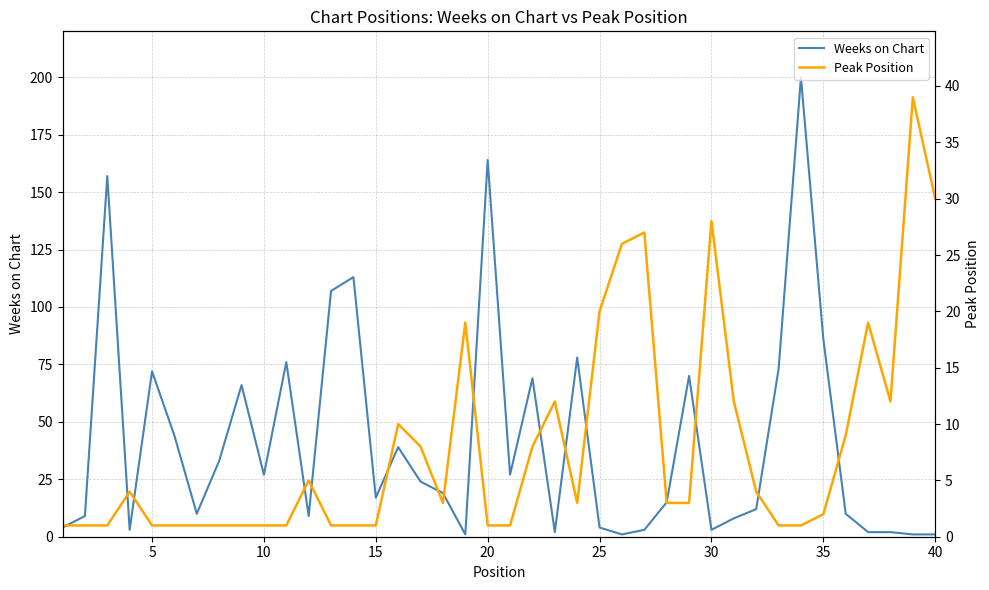

Which series has the widest spread of values?

Weeks on Chart